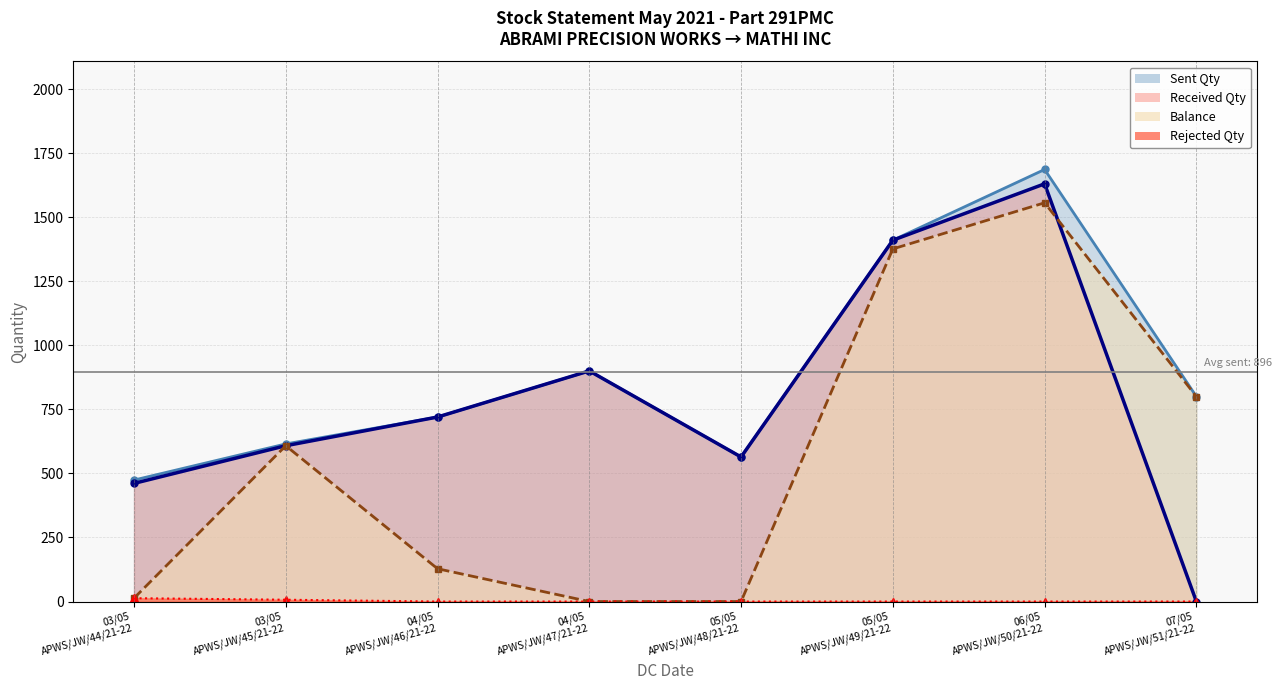

How many interior local valleys does the Sent Qty series have?

1